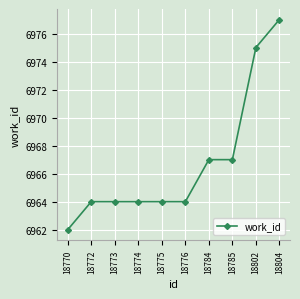

How many data points does each series have?

10